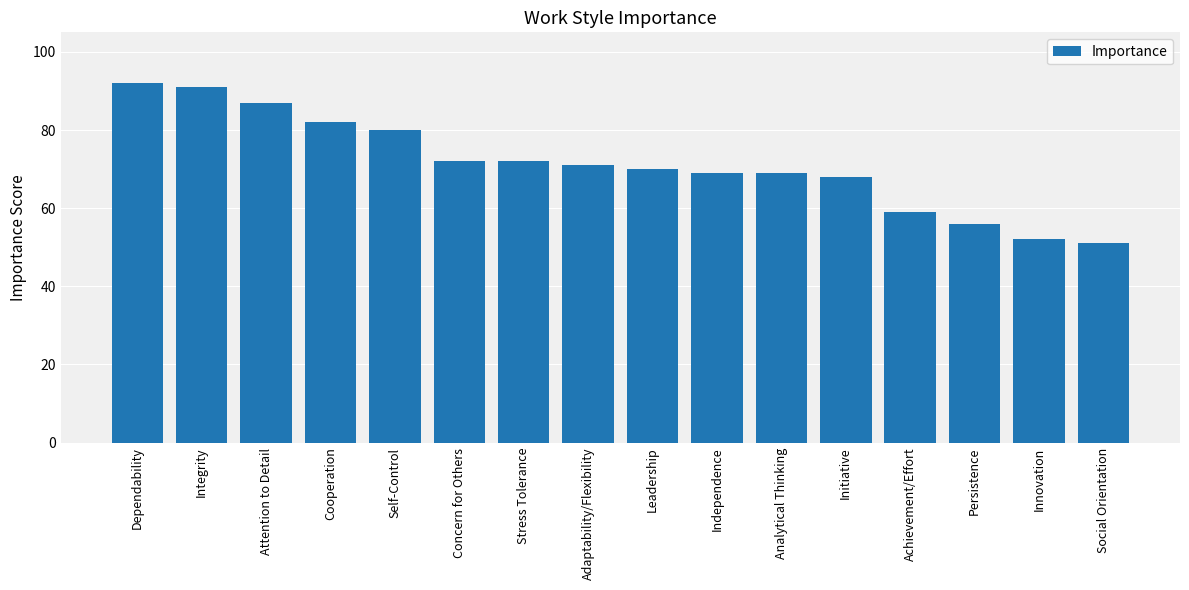

Reading left to right, what are all the values shown in this chart?

92	91	87	82	80	72	72	71	70	69	69	68	59	56	52	51